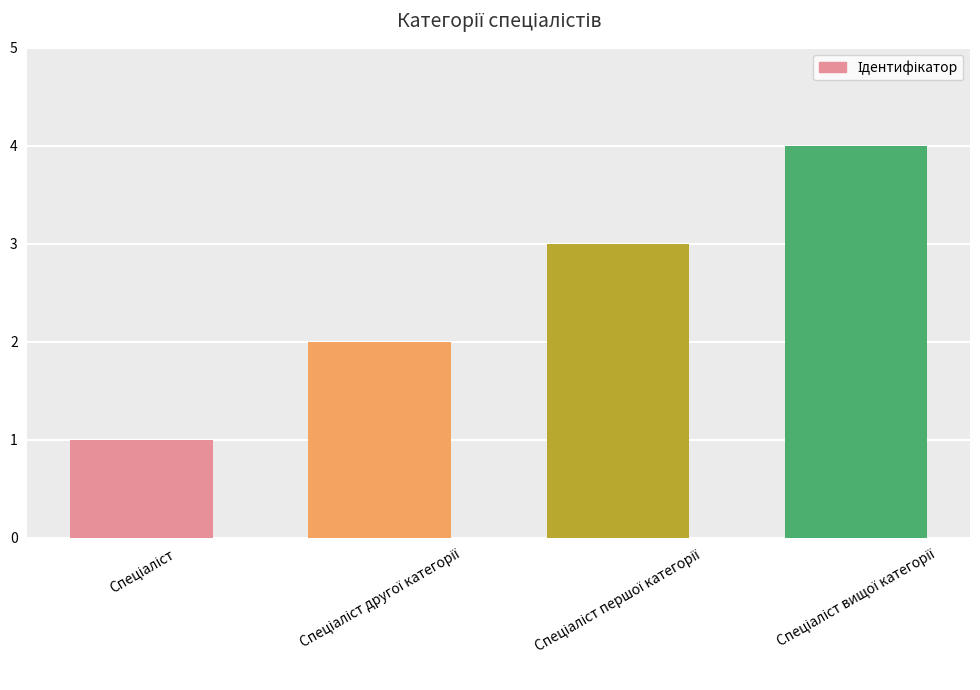

What is the difference between the maximum and minimum values?

3